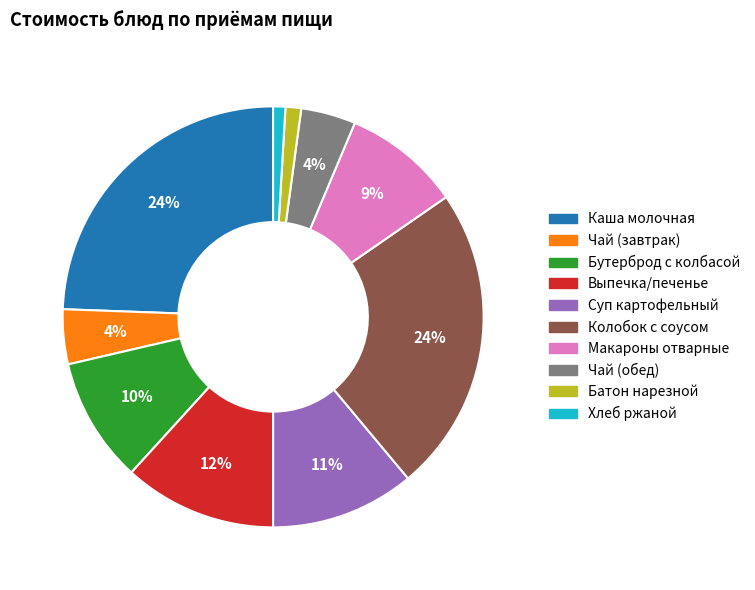

How many segments does this pie chart have?

10